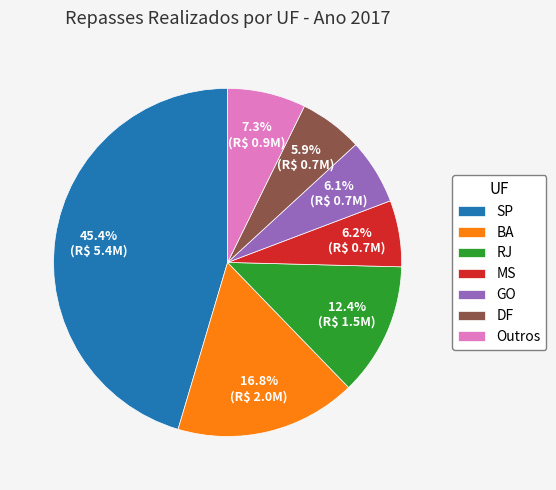

Which slice is the largest?

SP